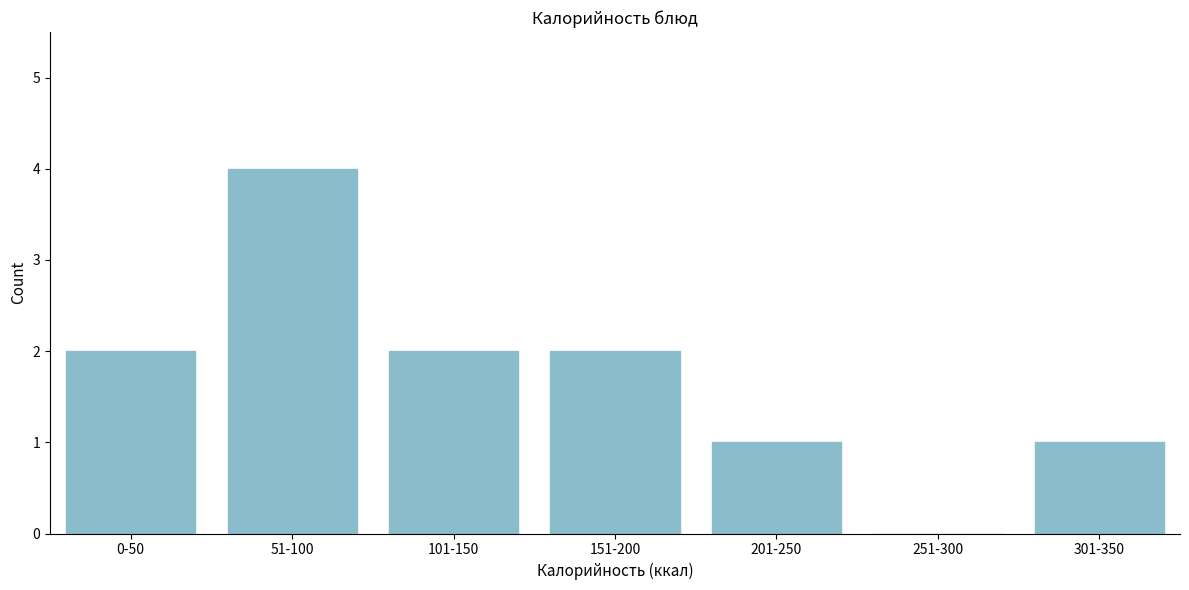

Reading left to right, transcribe all the data shown in this chart.

0-50=2	51-100=4	101-150=2	151-200=2	201-250=1	251-300=0	301-350=1